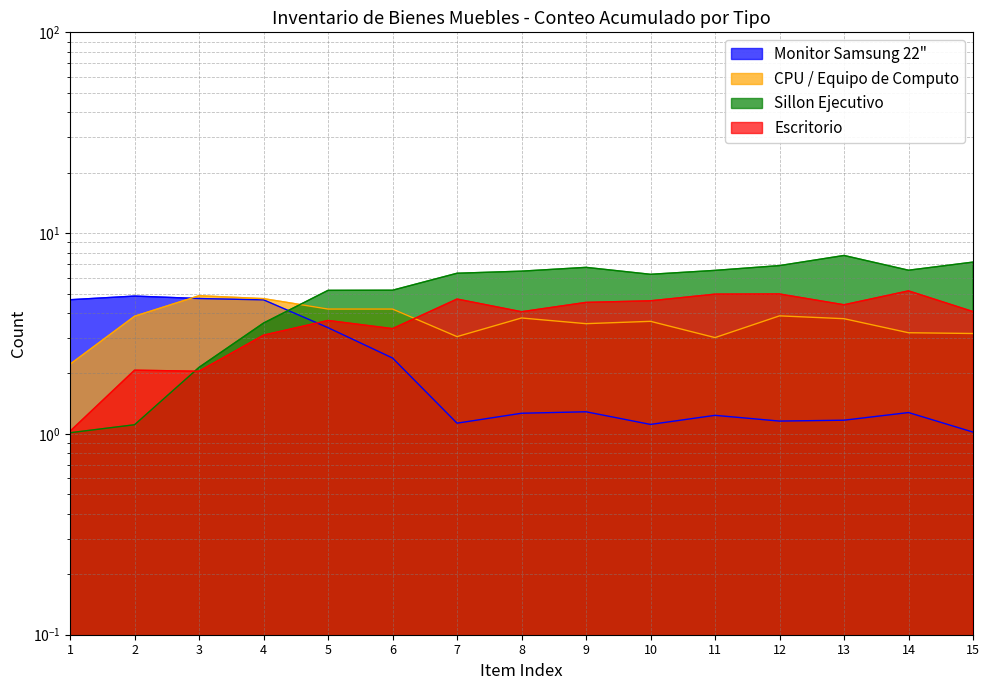

What is the sum of the Sillon Ejecutivo values at 9 and 1?

7.8